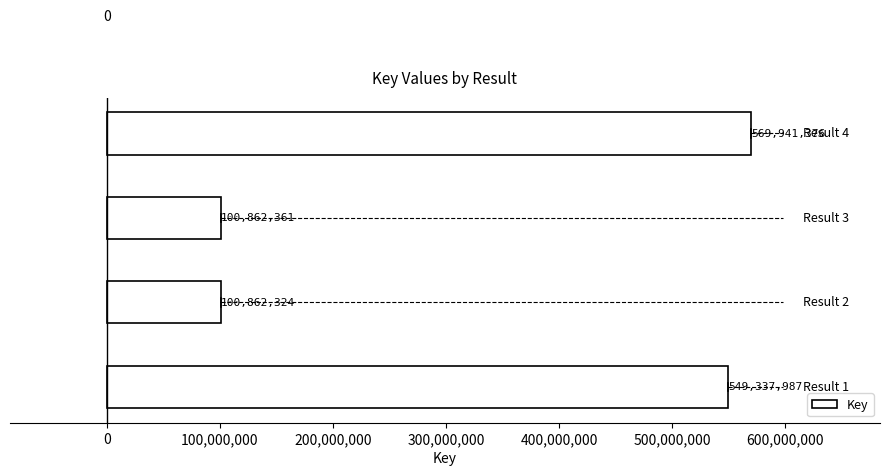

What is the difference between the second highest and second lowest values?

448475626